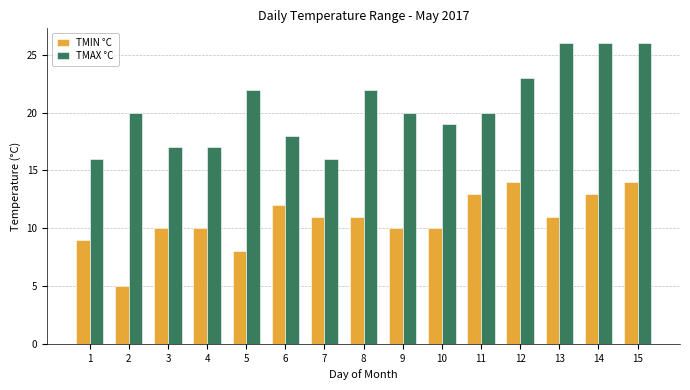

Reading right to left, transcribe all the data shown in this chart.

TMIN °C: 15=14	14=13	13=11	12=14	11=13	10=10	9=10	8=11	7=11	6=12	5=8	4=10	3=10	2=5	1=9
TMAX °C: 15=26	14=26	13=26	12=23	11=20	10=19	9=20	8=22	7=16	6=18	5=22	4=17	3=17	2=20	1=16